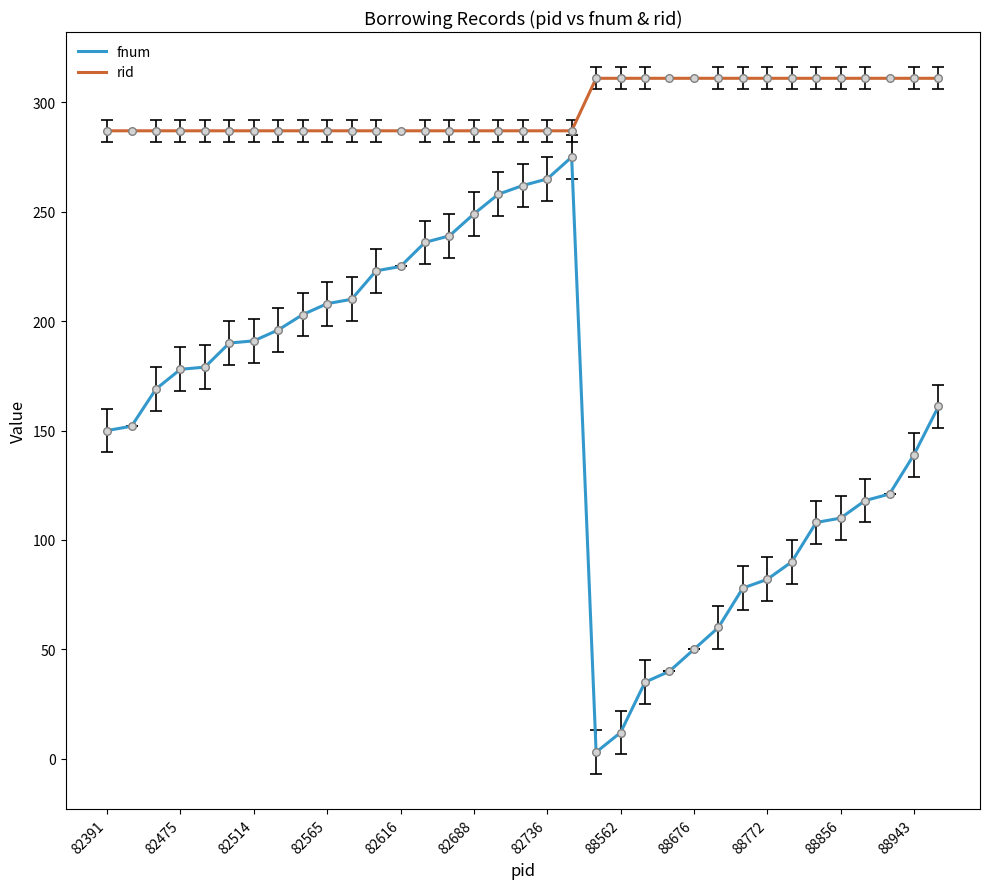

Which series has the widest spread of values?

fnum